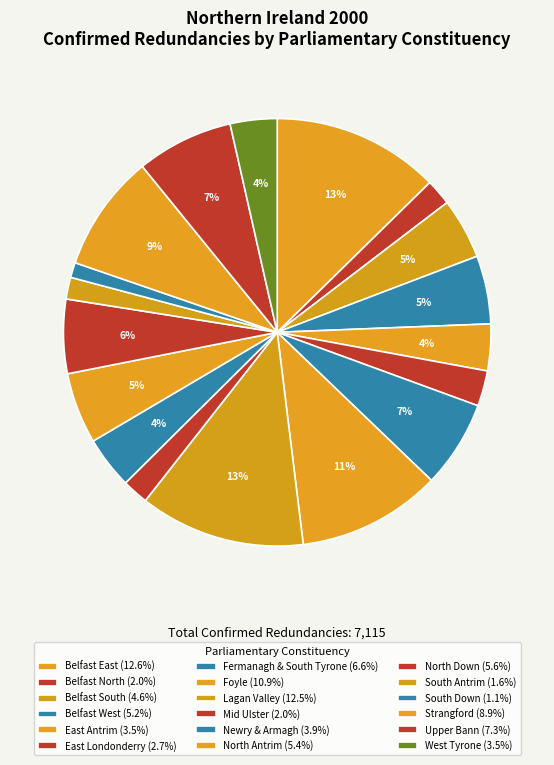

Rank the categories by value from lowest to highest.

South Down, South Antrim, Belfast North, Mid Ulster, East Londonderry, East Antrim, West Tyrone, Newry & Armagh, Belfast South, Belfast West, North Antrim, North Down, Fermanagh & South Tyrone, Upper Bann, Strangford, Foyle, Lagan Valley, Belfast East